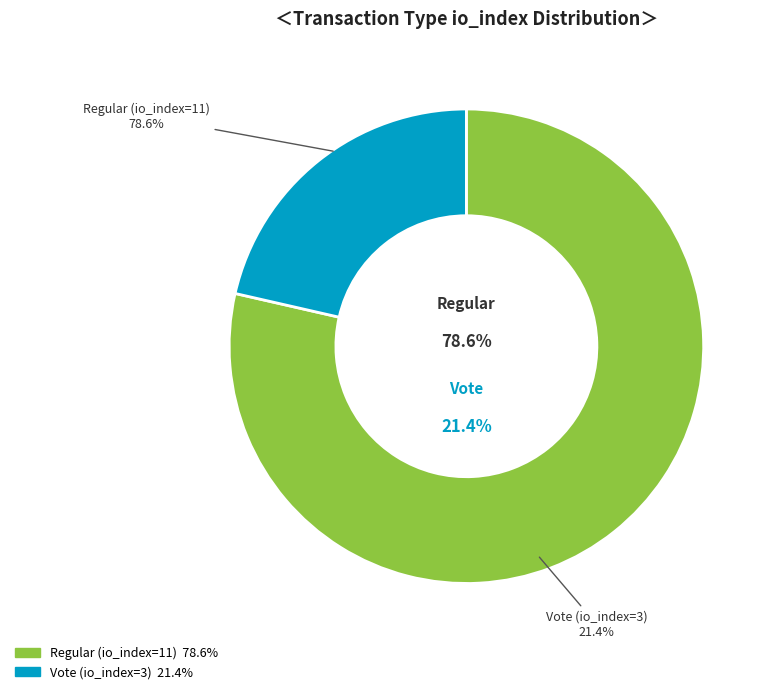

Between Vote (io_index=3) and Regular (io_index=11), which is larger?

Regular (io_index=11)